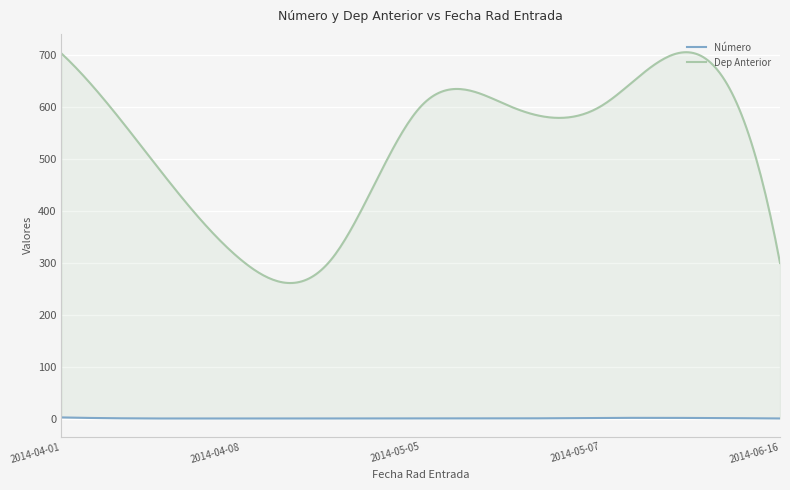

Which series has the widest spread of values?

Dep Anterior